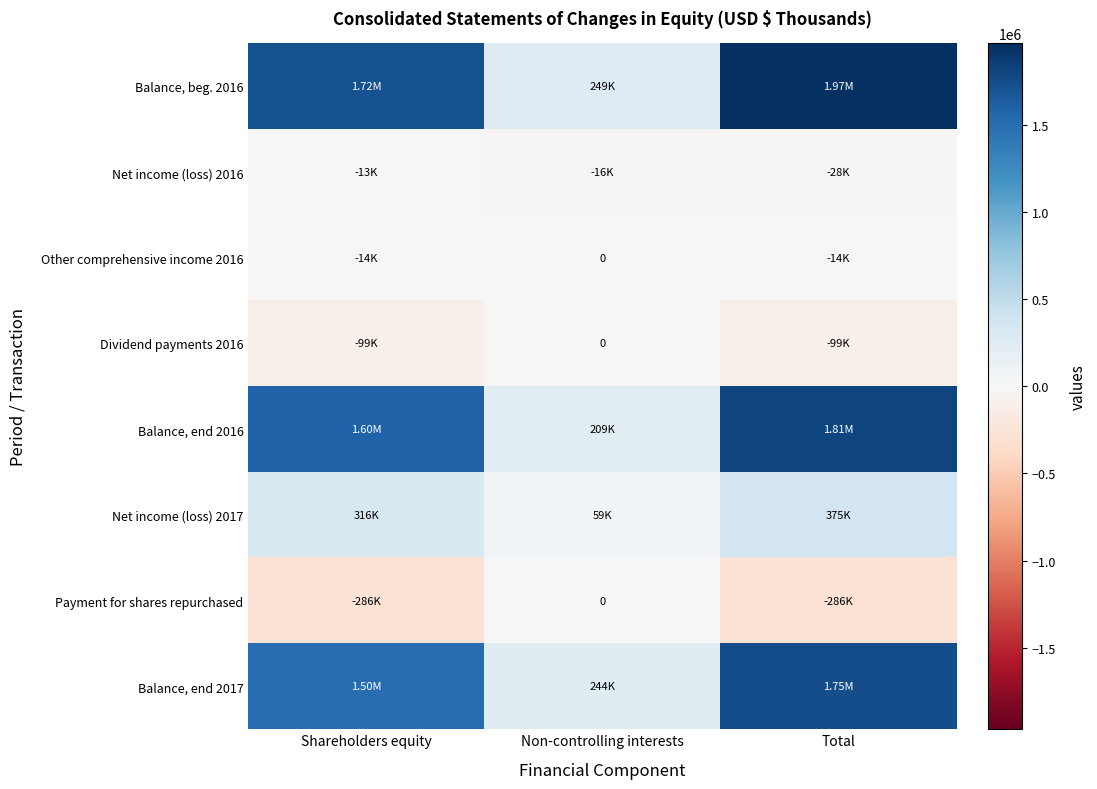

At which category does the chart reach its peak across all series?

Total